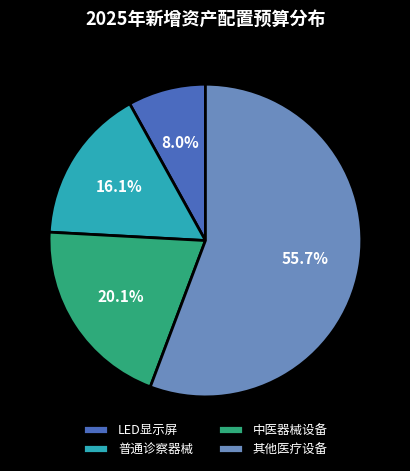

How many segments does this pie chart have?

4